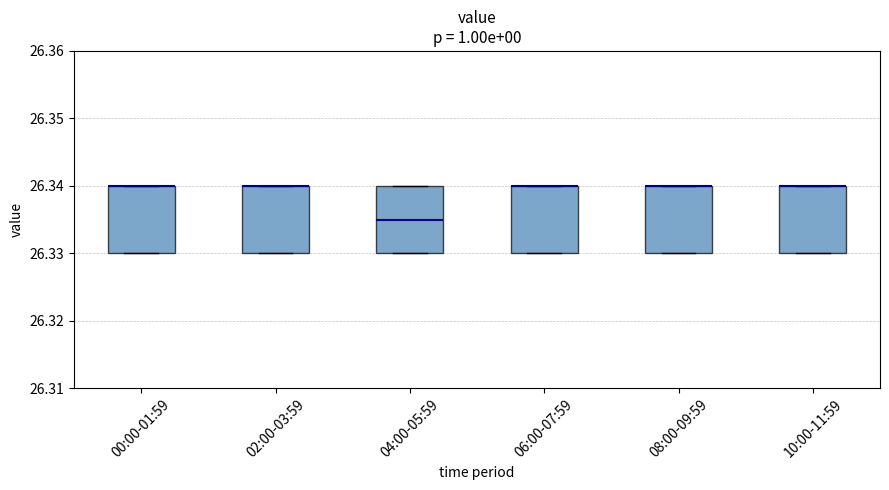

Where is the upper edge of the box for 02:00-03:59 on the y-axis? The values are not printed on the chart, so give them approximately, as read against the axis.

26.340